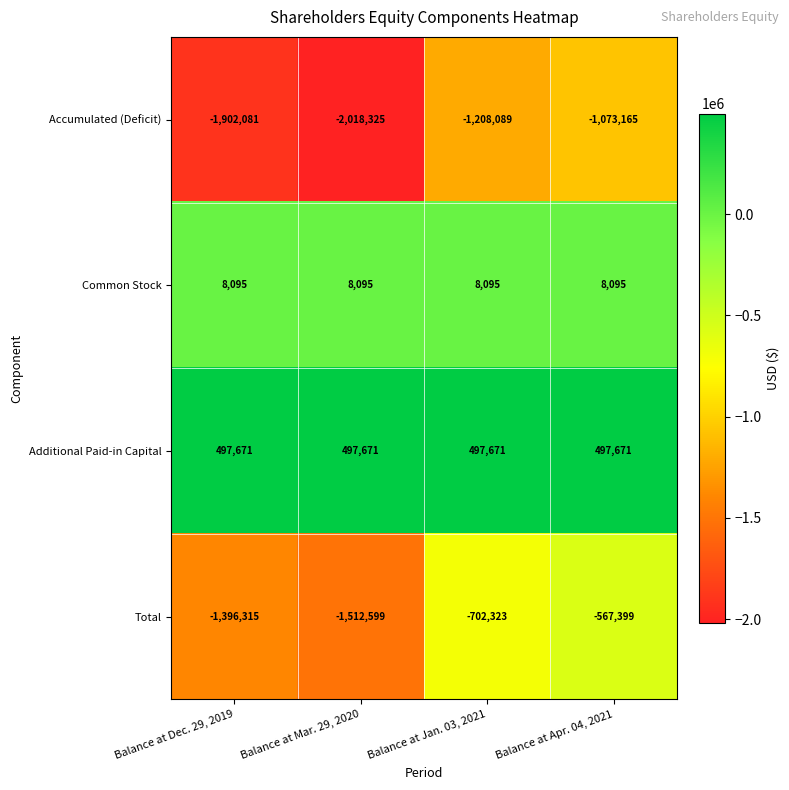

The value of Accumulated (Deficit) at Balance at Apr. 04, 2021 is -285313. True or false?

False